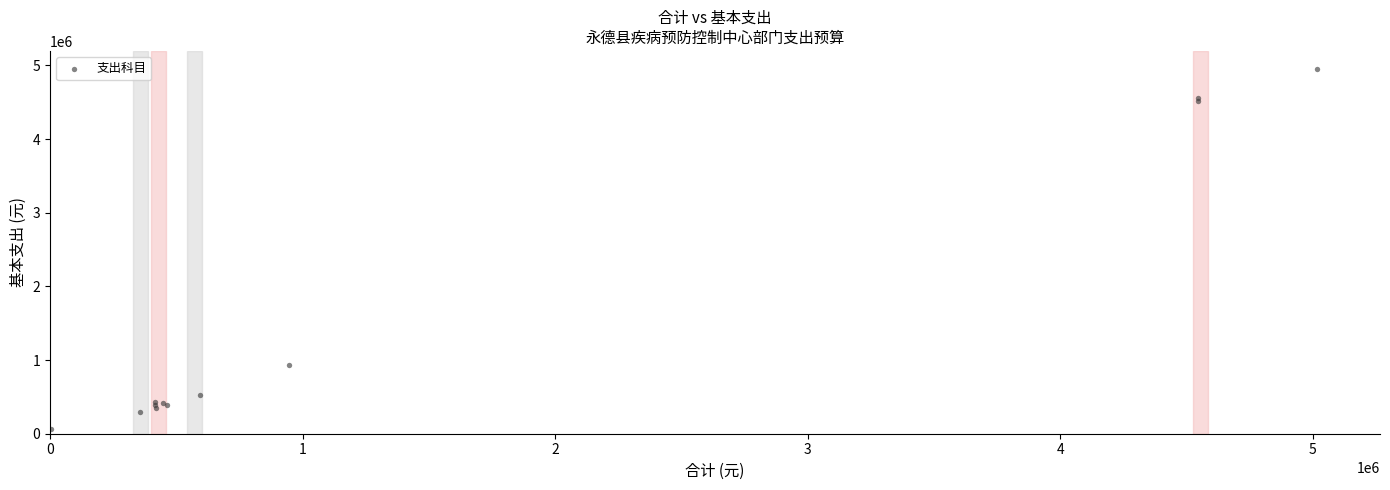

What Y value in the scatter plot is closest to 2507125?

938600.7